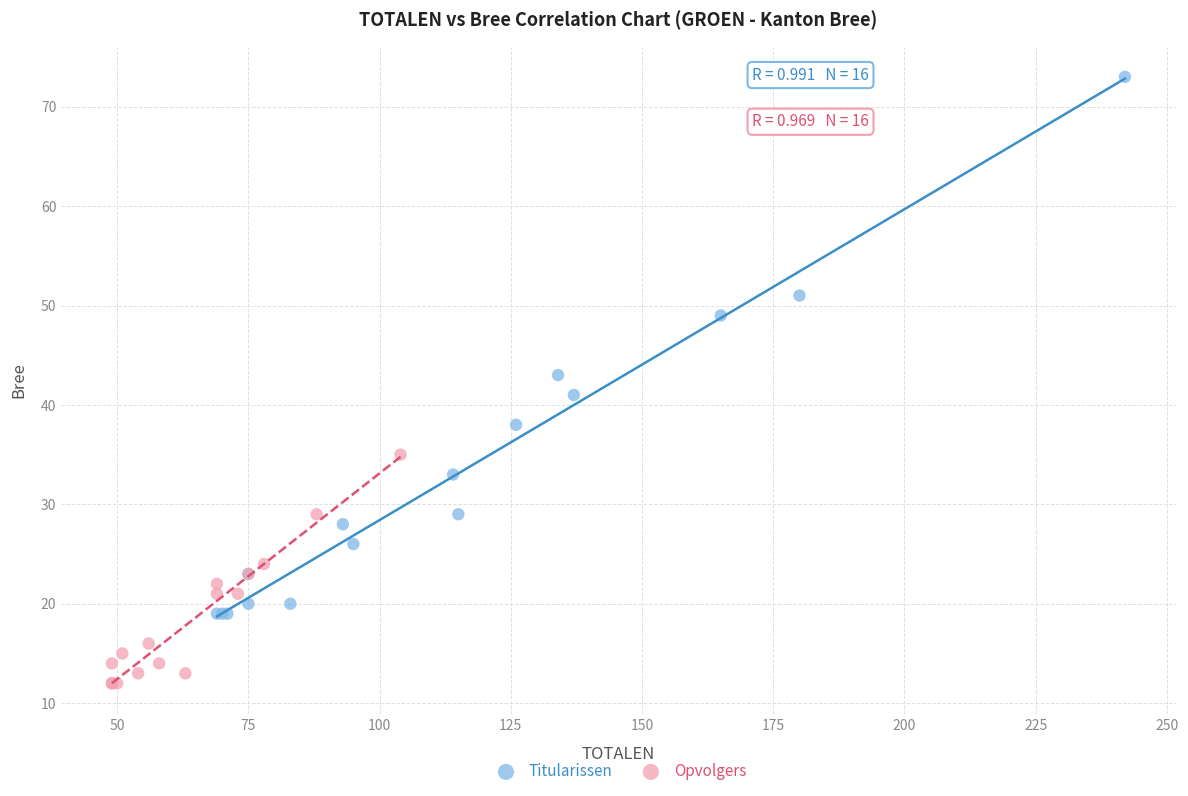

Which series reaches the maximum Y coordinate?

Titularissen